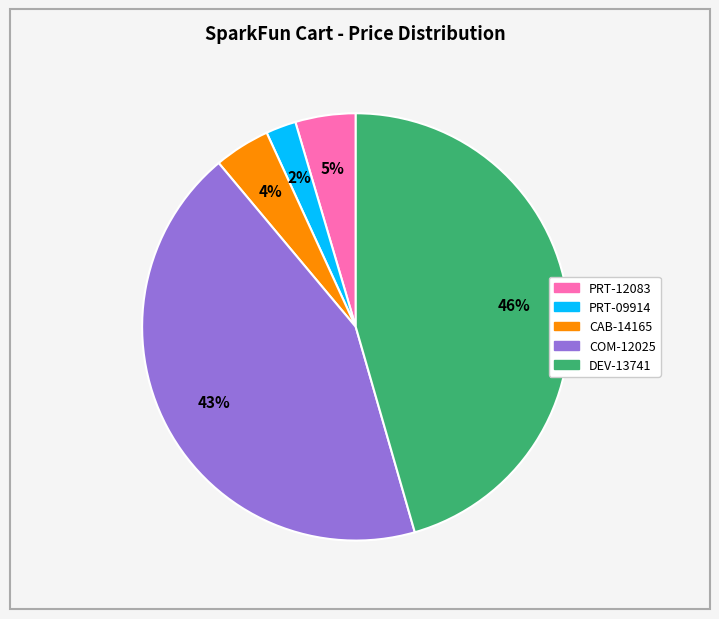

Do PRT-09914 and PRT-12083 together represent more than half of the pie?

No